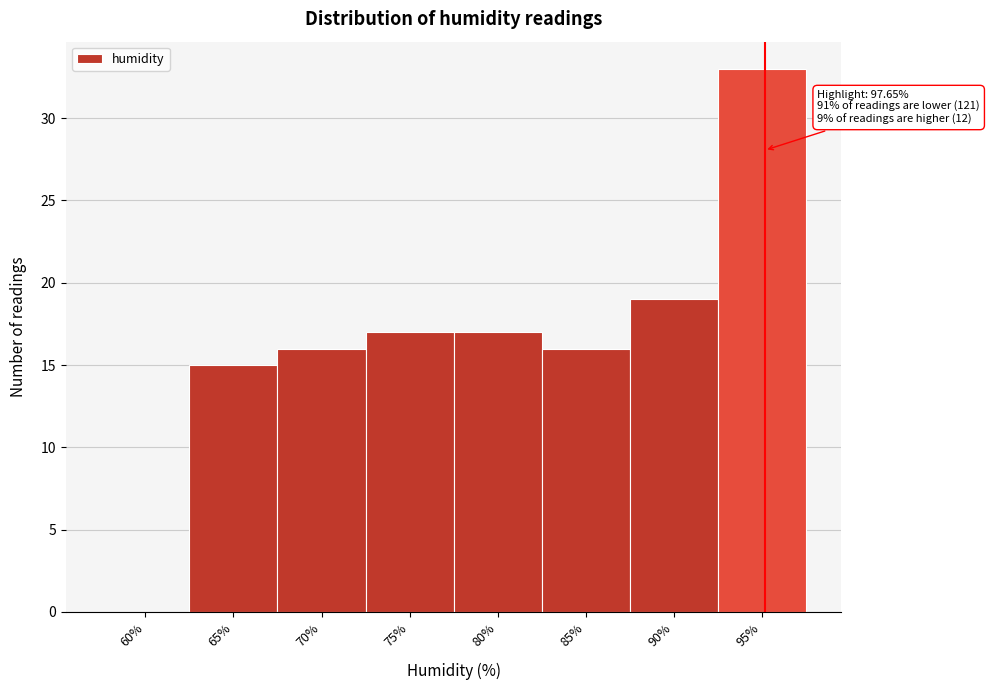

Reading right to left, transcribe all the data shown in this chart.

95%=33	90%=19	85%=16	80%=17	75%=17	70%=16	65%=15	60%=0